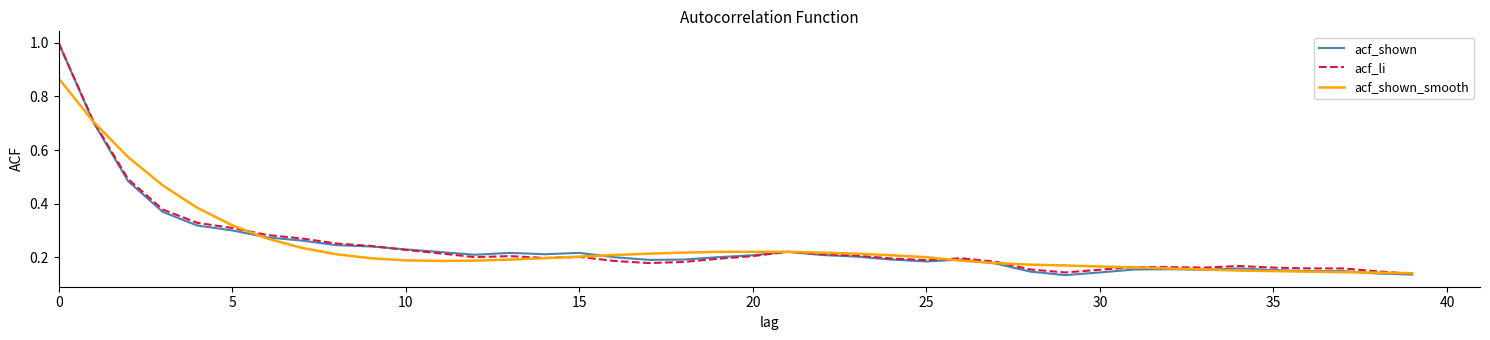

What is the greatest value displayed?

1.0